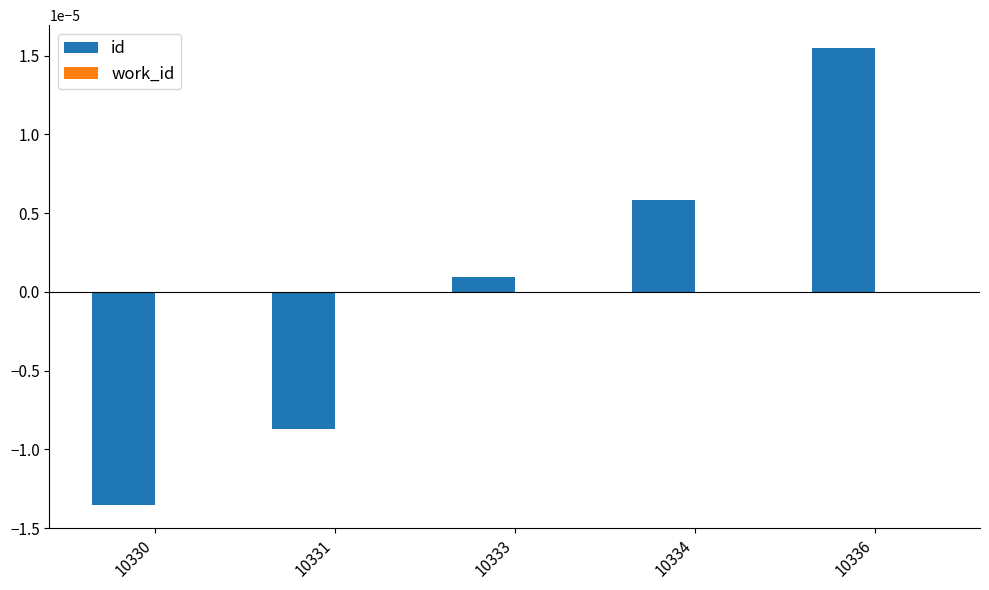

List the labels in order of value, largest first.

10336, 10334, 10333, 10331, 10330